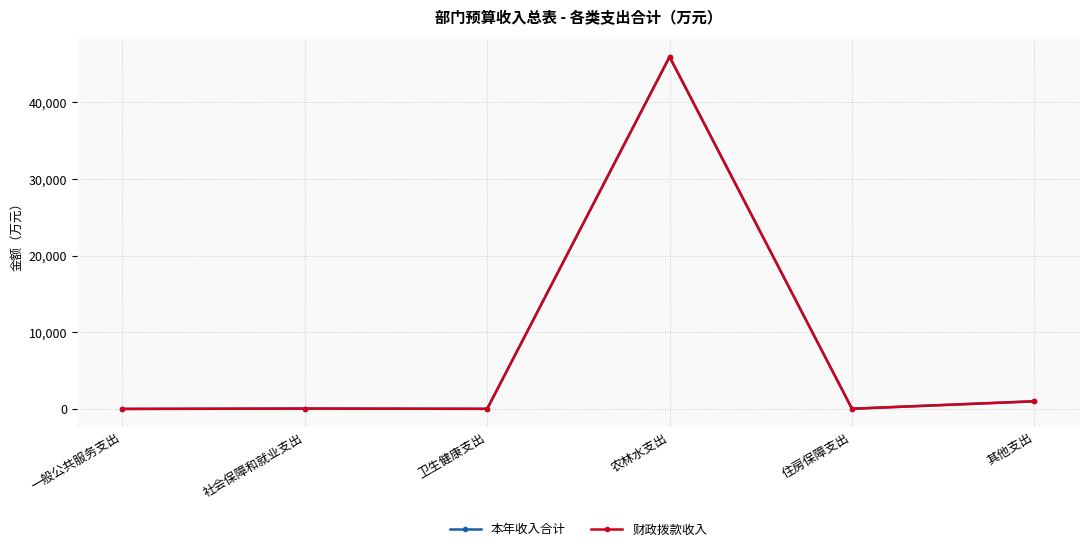

Is this an area chart (filled region under the line)?

No